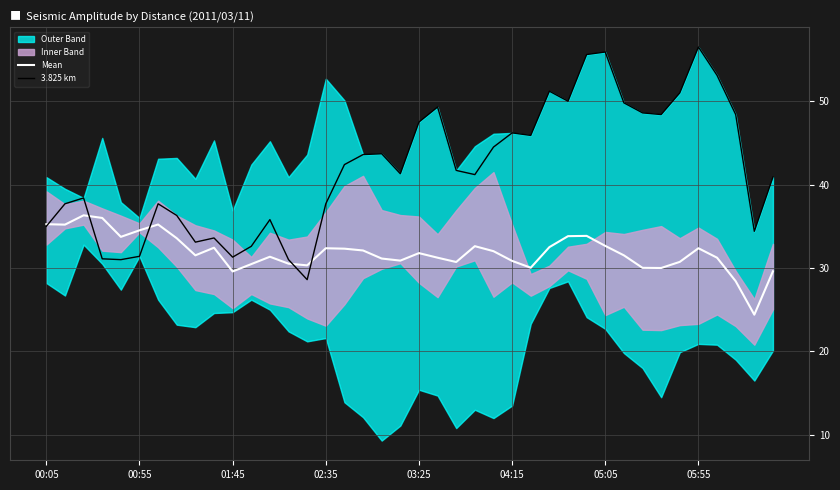

True or false: Mean has a value of 32.4 at 02:35.

True